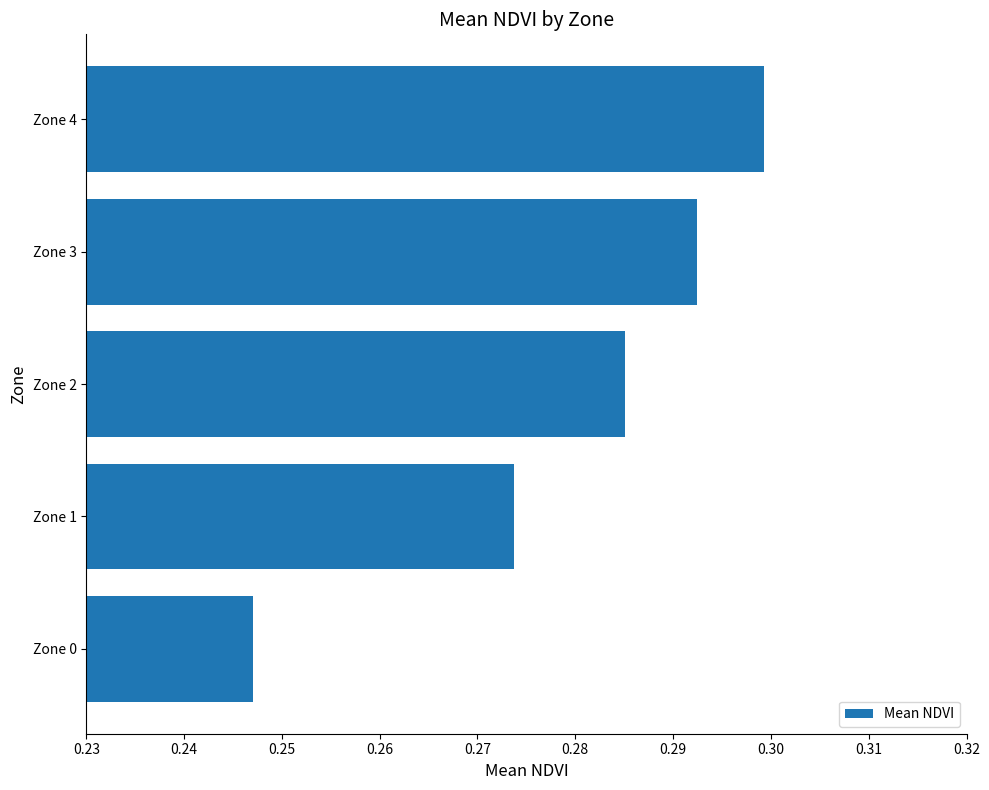

Count the values in the range 0 to 1.

5